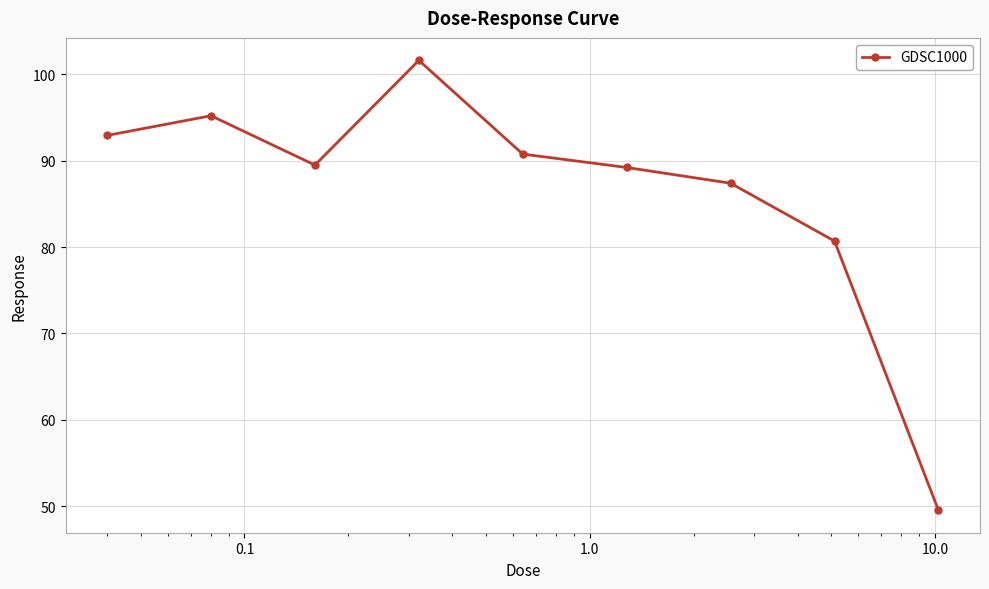

What is the difference between the maximum and second lowest values?

20.9